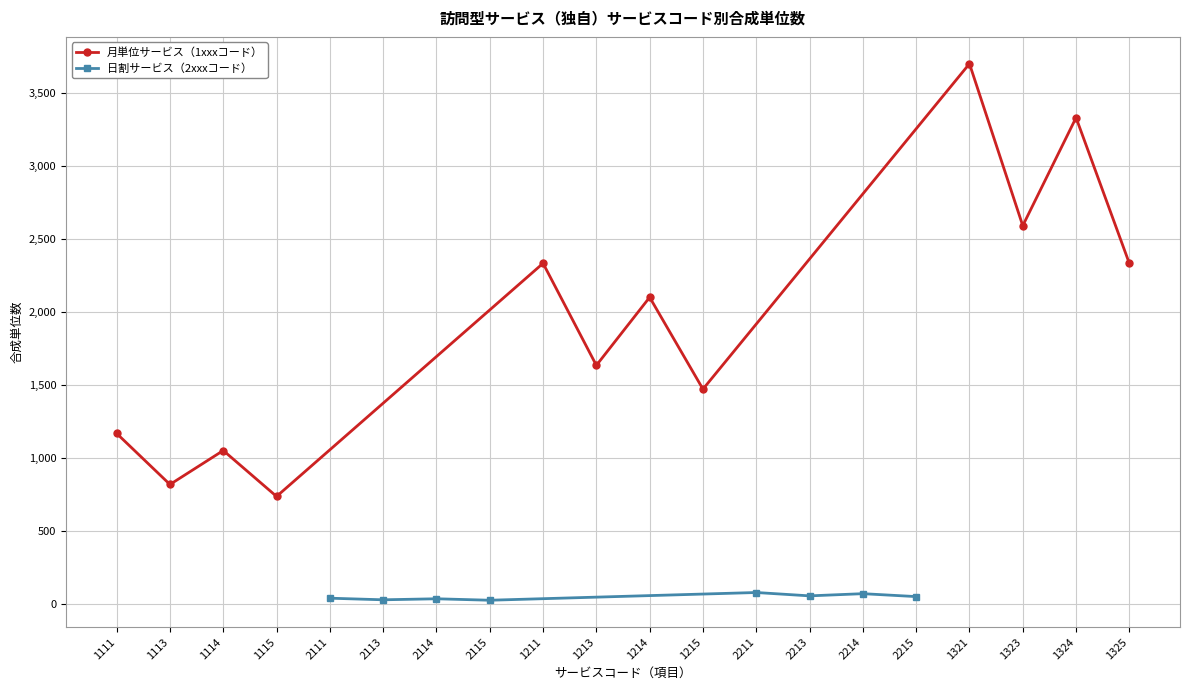

True or false: 標準単位数 has more than 1 points higher than both neighbors.

True